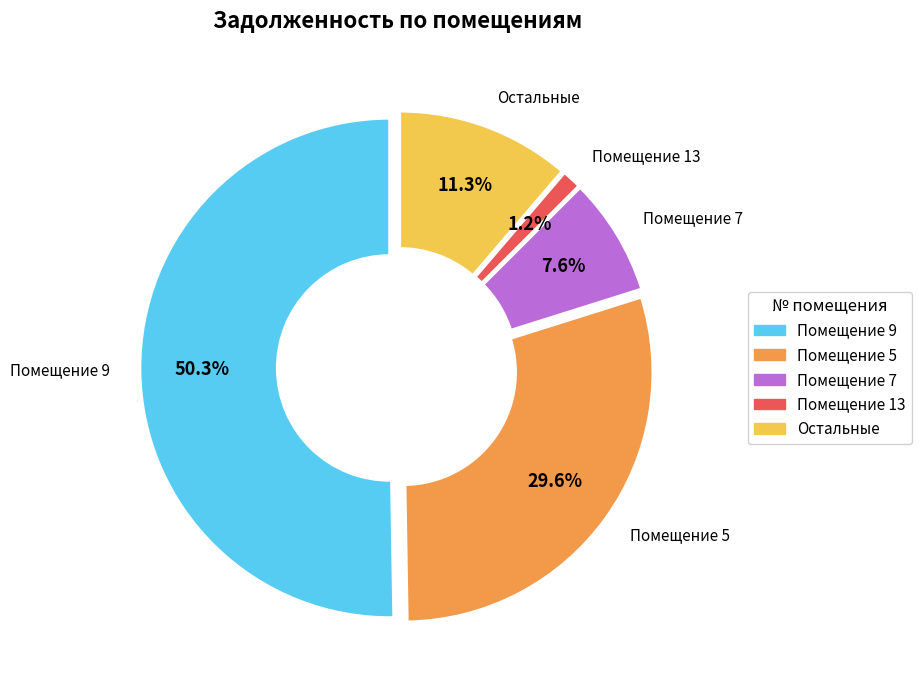

How many segments does this pie chart have?

5